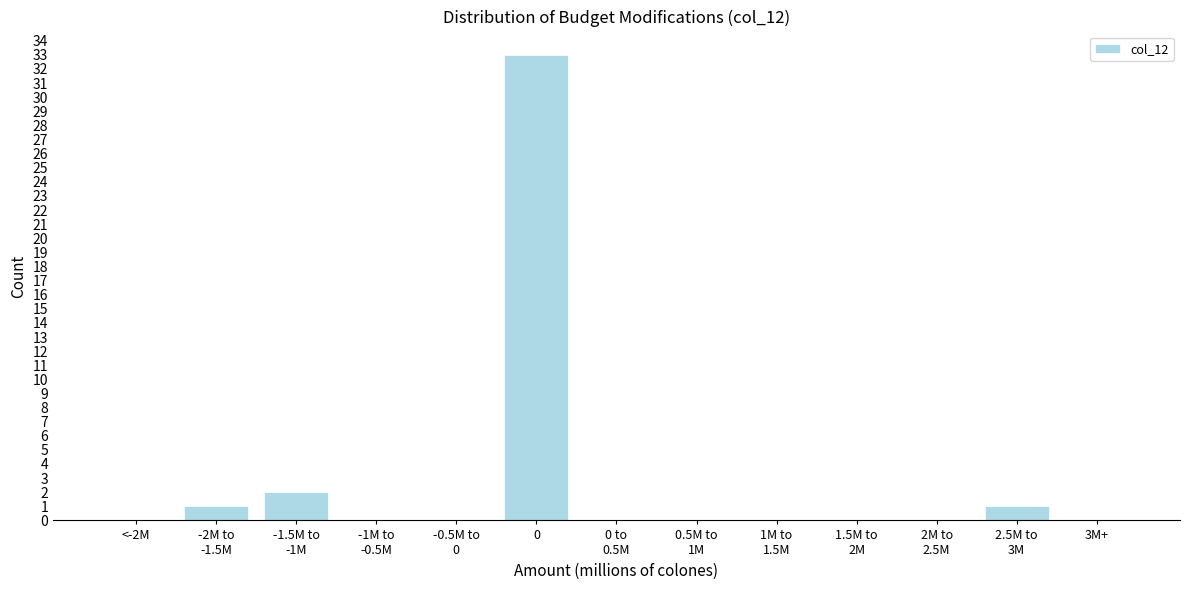

What is the maximum value shown in the chart?

33